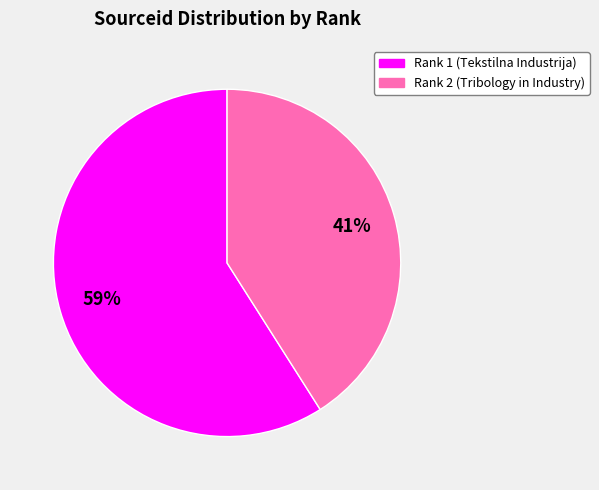

Approximately how many times larger is the value at Rank 1 compared to Rank 2?

1.4